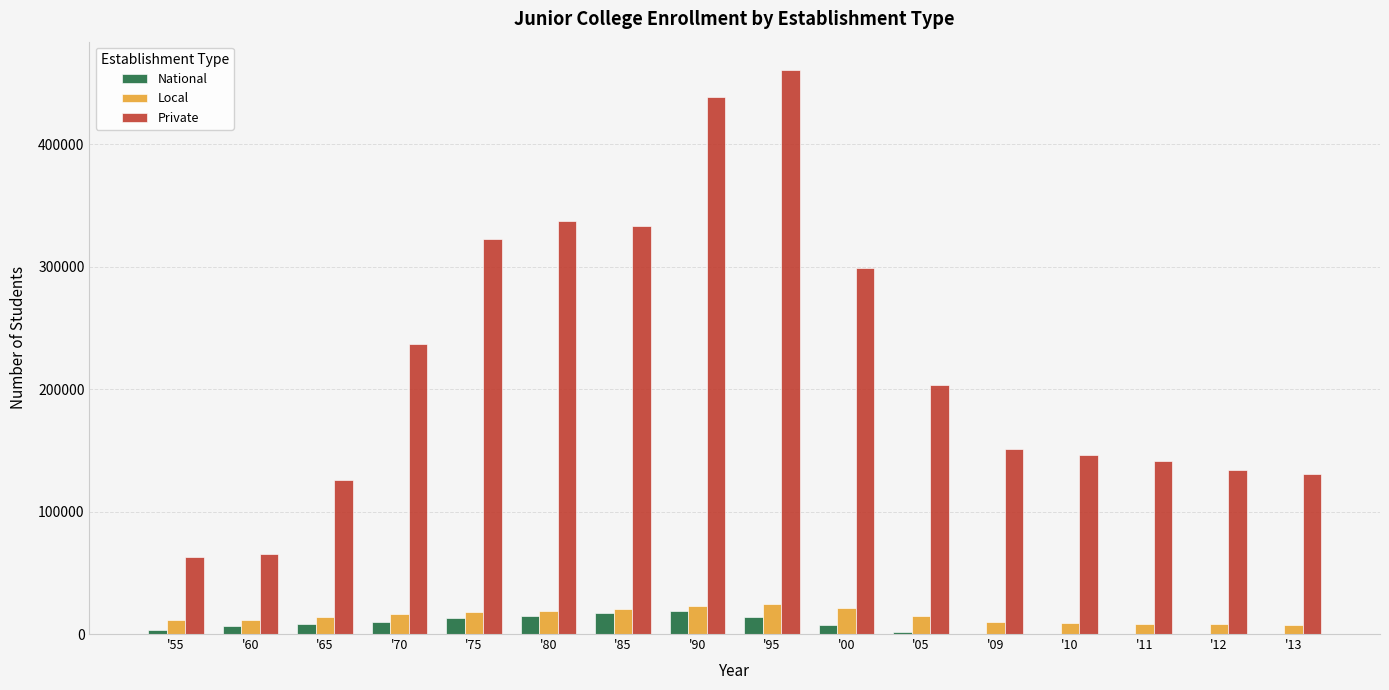

At which category is the sum across all series the highest?

'95